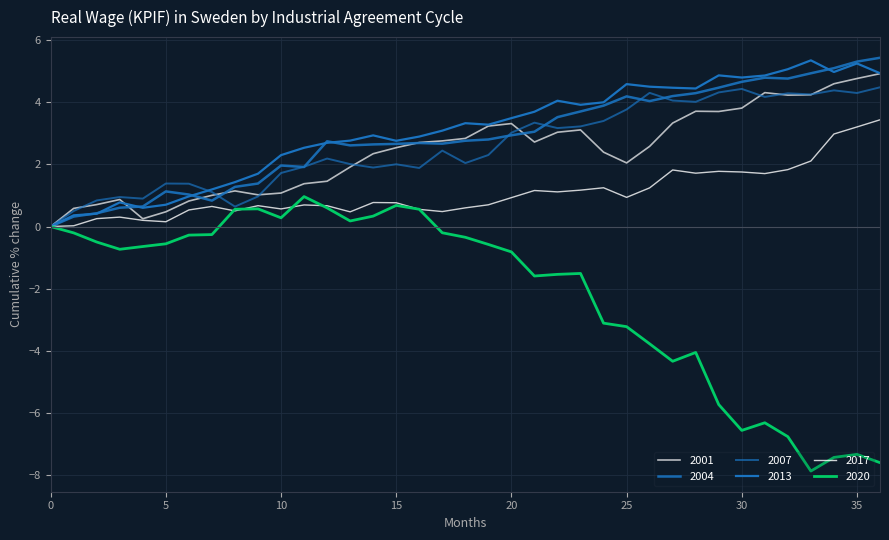

At how many categories does at least one series exceed -6?

37